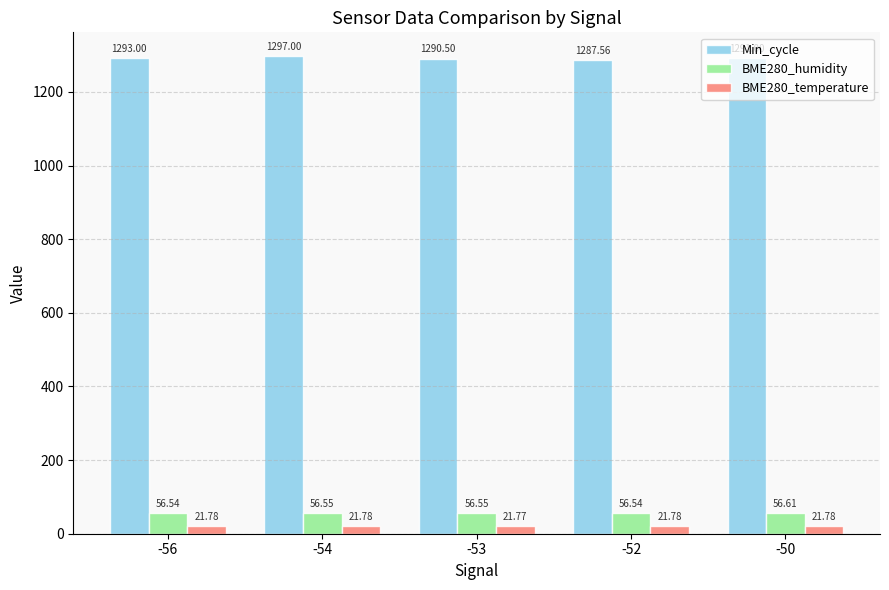

What is the lowest value of the Min_cycle series?

1287.6